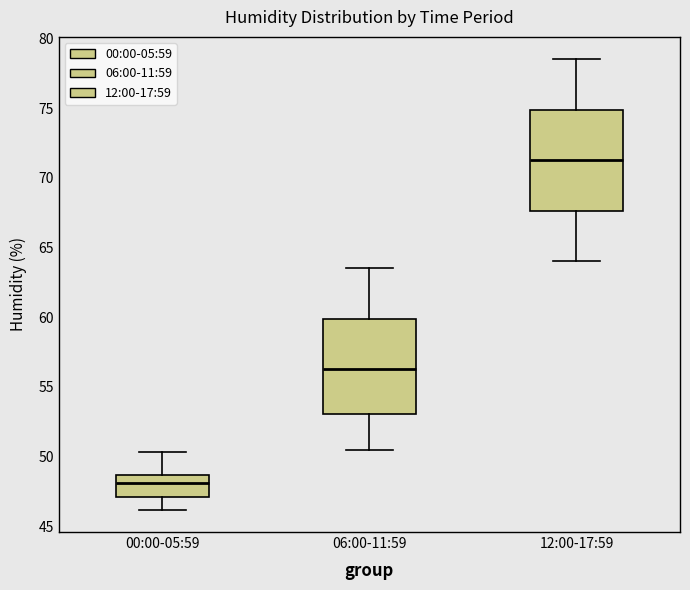

Which box has the highest median line?

12:00-17:59